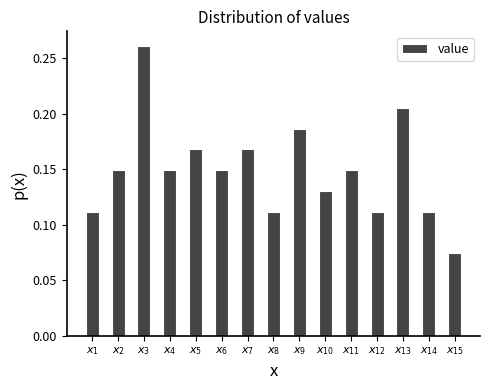

What is the sum of all values?

2.2